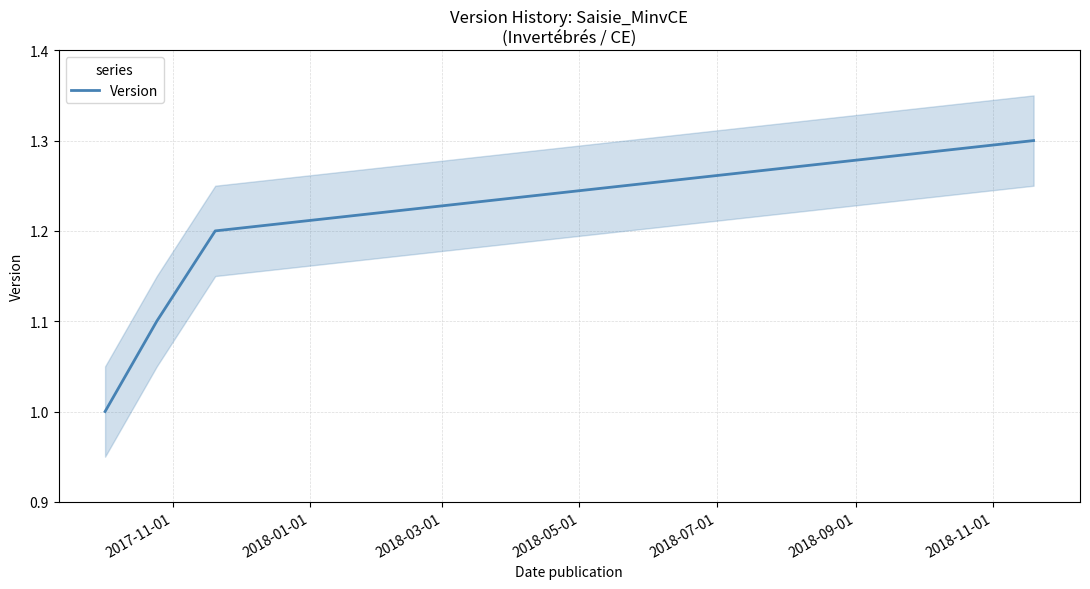

How many distinct data groups are displayed?

1